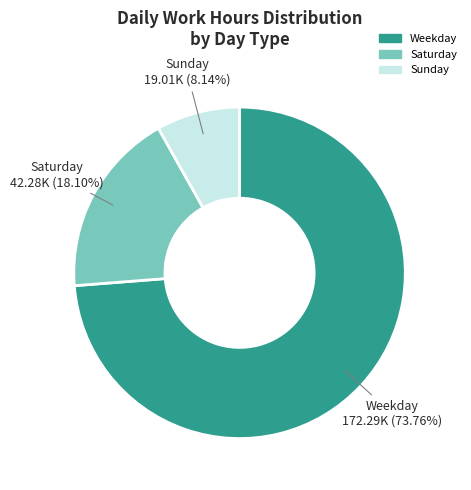

Does any single category account for the majority?

Yes